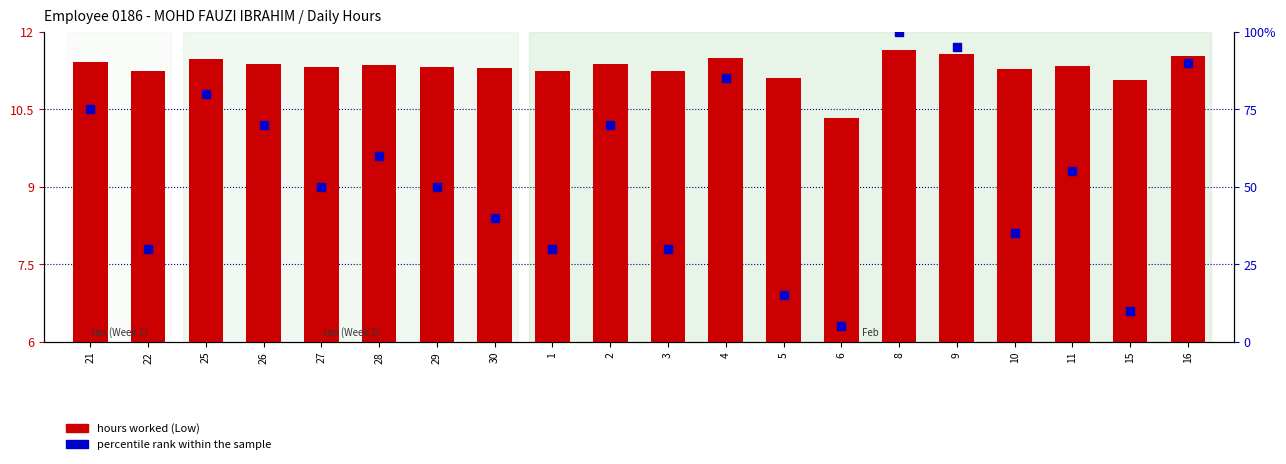

What is the total value across all series at 8?

111.7